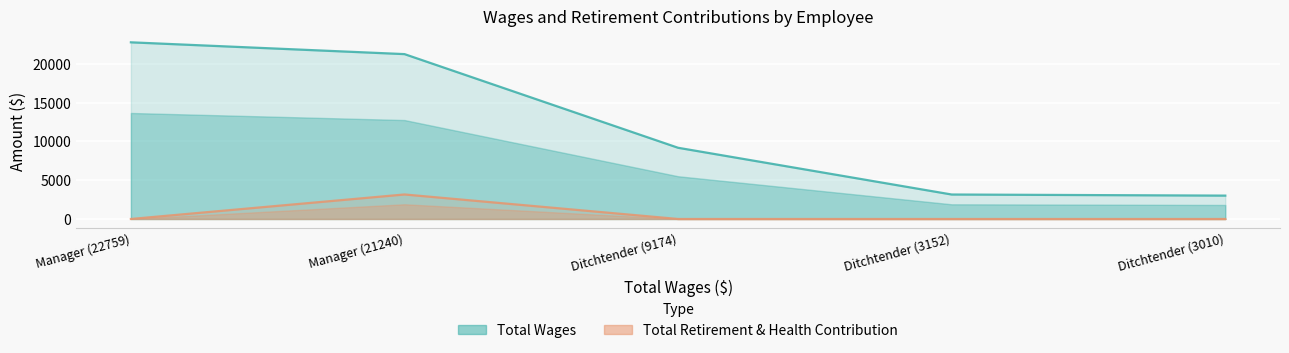

True or false: Total Retirement & Health Contribution and Total Wages intersect in this chart.

False